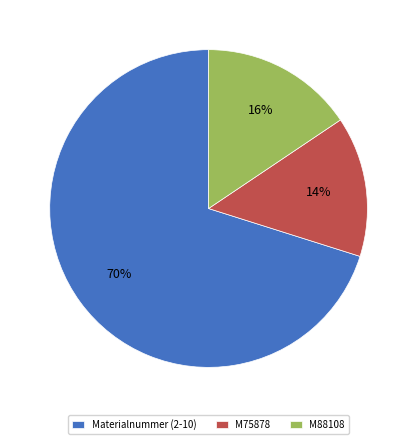

What is the smallest slice in the pie chart?

M75878